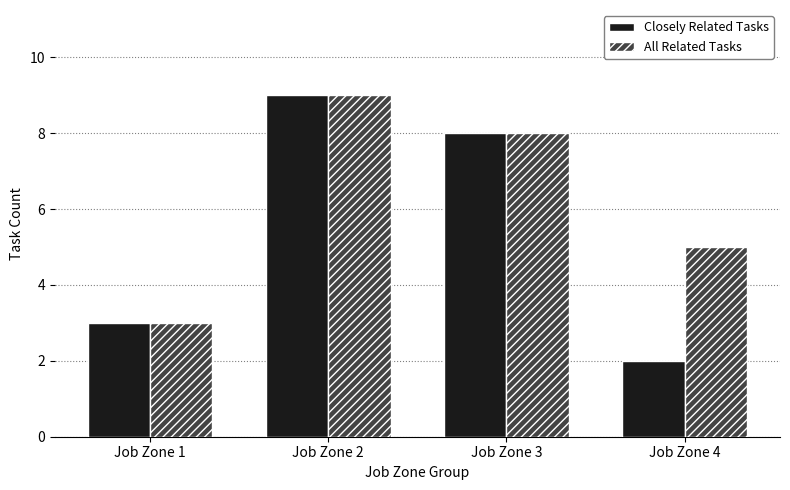

Rank the series at Job Zone 4 from lowest to highest value.

Closely Related Tasks, All Related Tasks